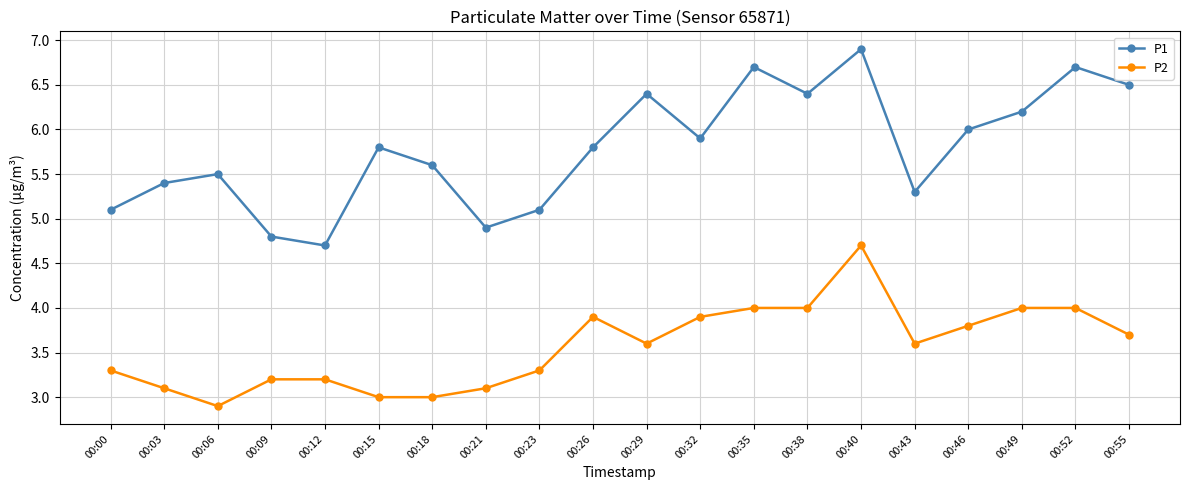

The value of P2 at 00:03 is 3.1. True or false?

True